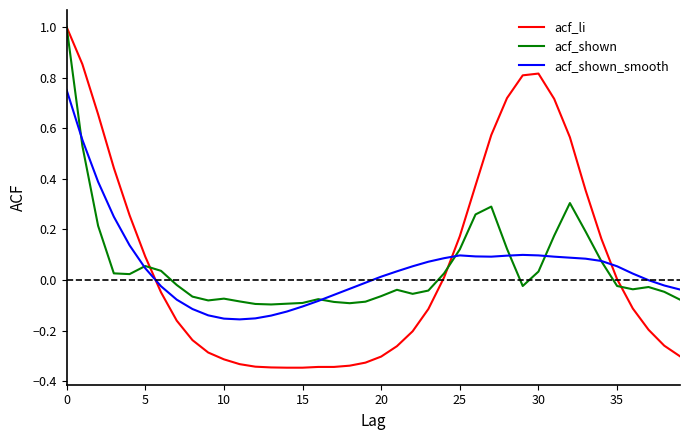

Which series has the largest range (max minus min)?

acf_li